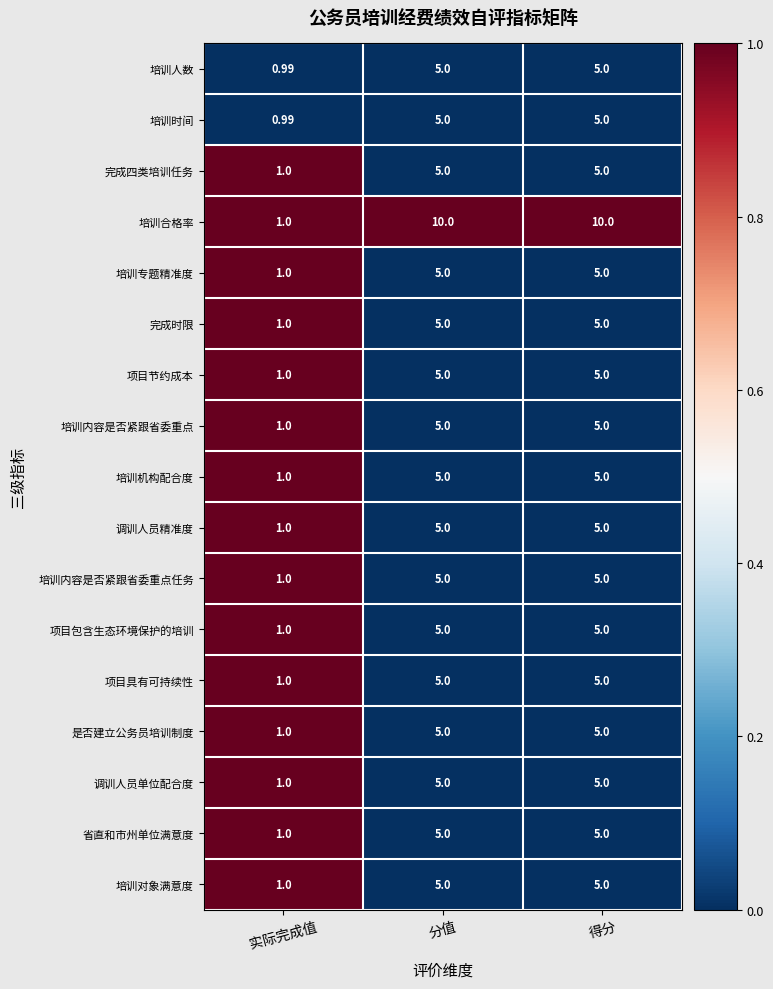

Which series has the largest total across all categories?

培训合格率